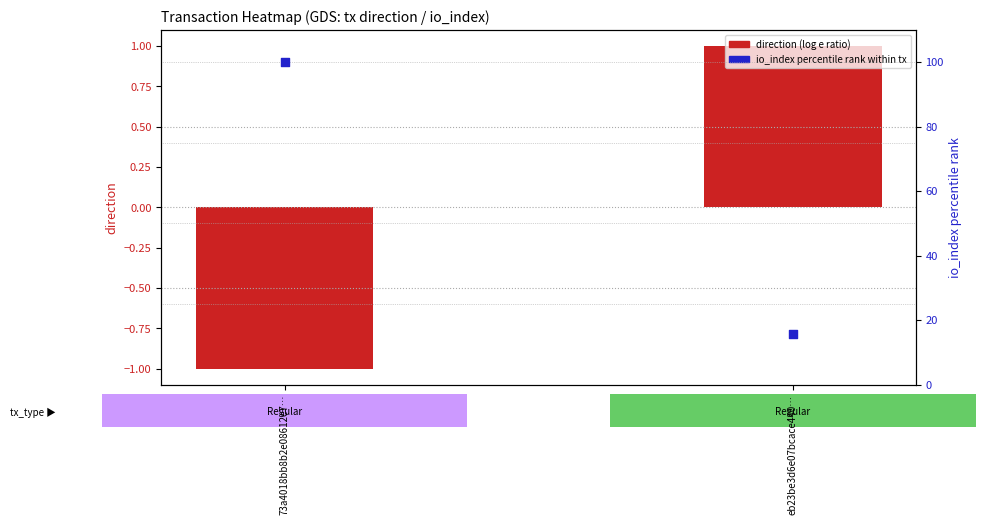

How many data points does each series have?

2